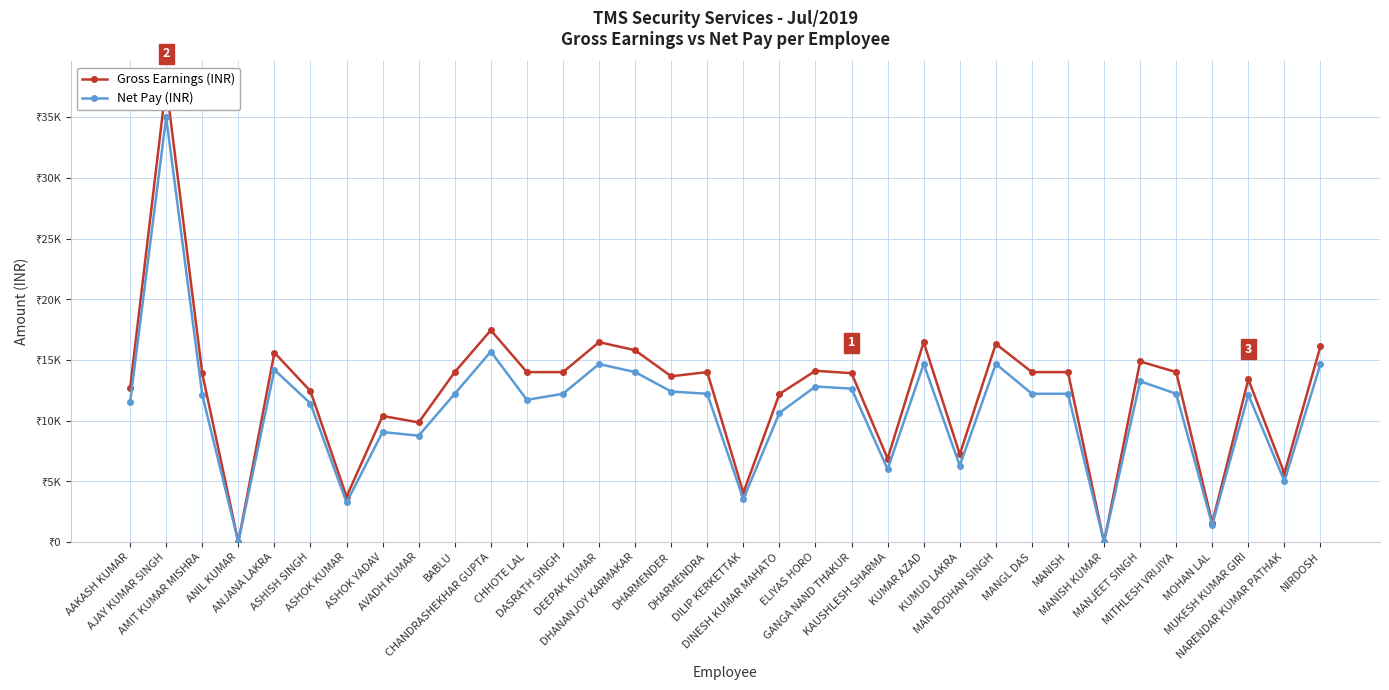

How many values in Net Pay (INR) are above zero?

32